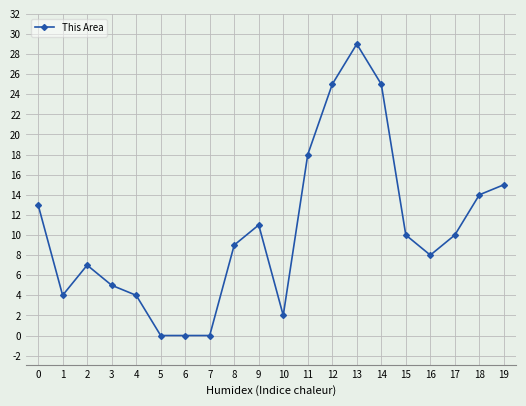

Where is the data nearest to the value 14?

18